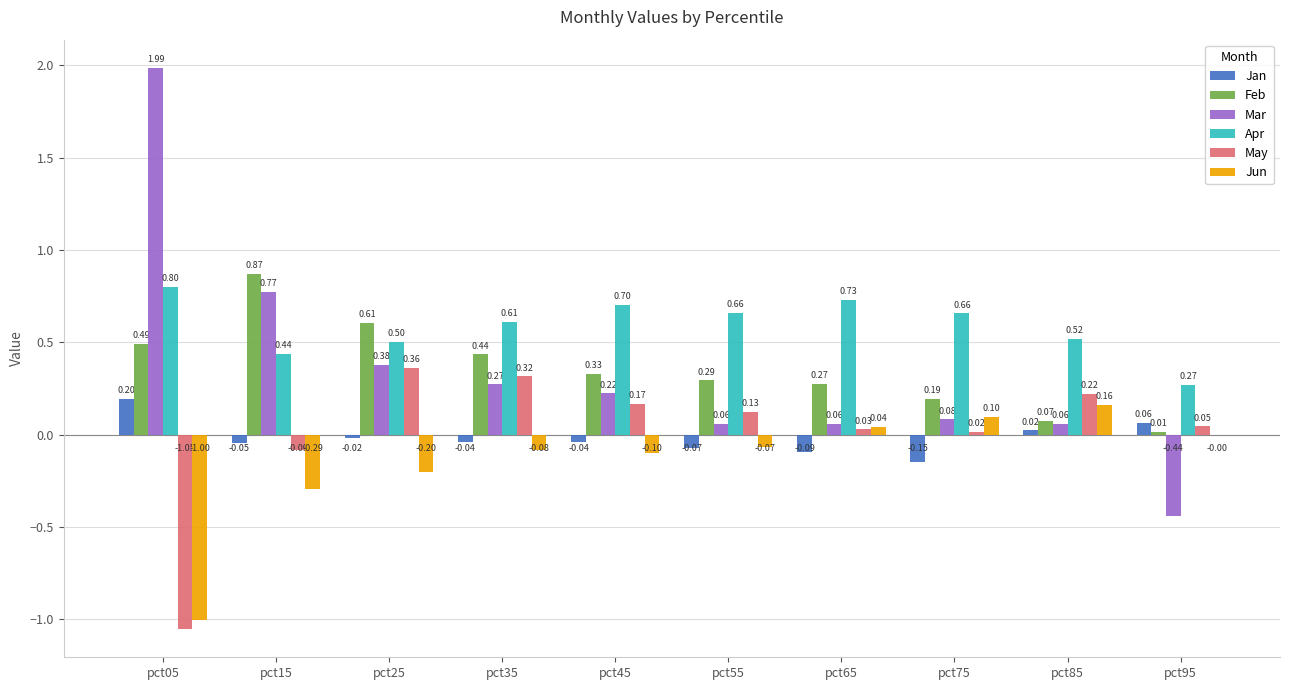

Between pct15 and pct45, which series saw the biggest shift?

Mar